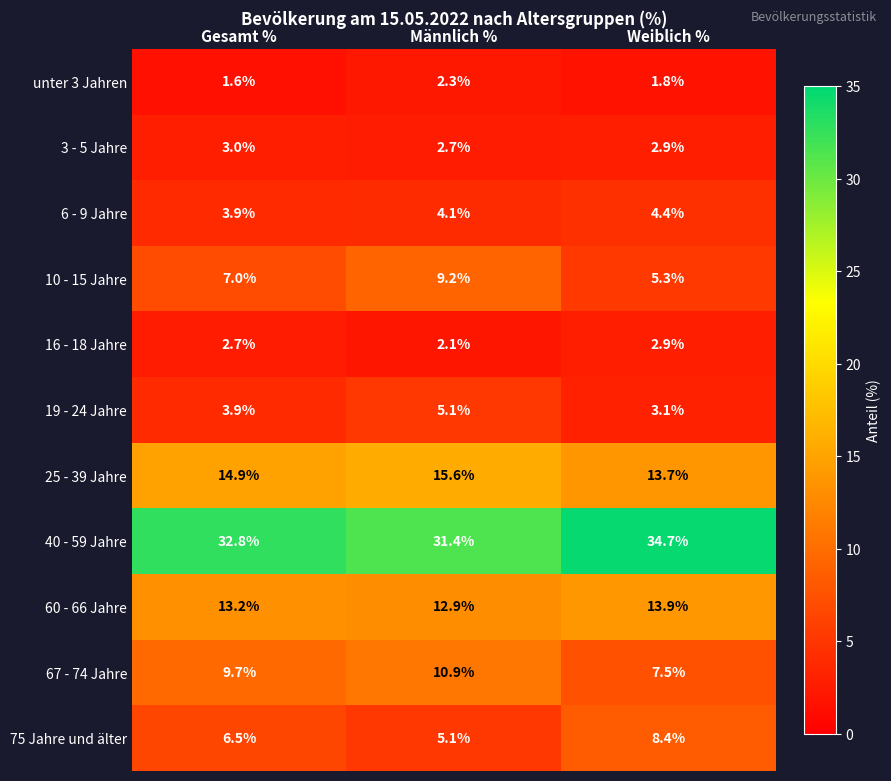

True or false: 10 - 15 Jahre has a value of 7.0 at Gesamt %.

True